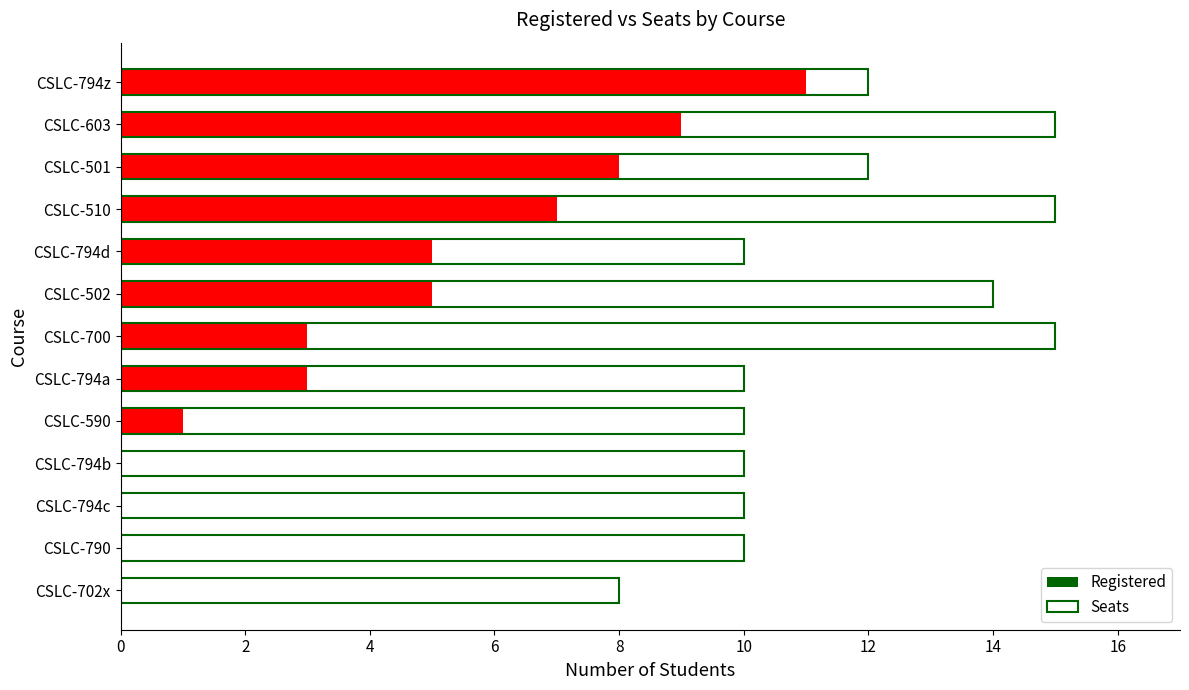

What is the minimum value for Seats?

8